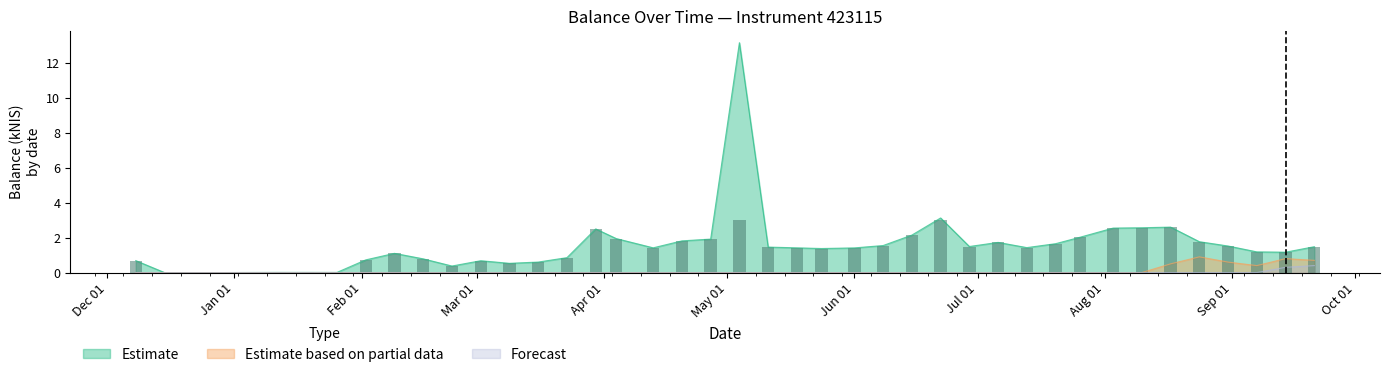

Rank the series by their maximum value, from lowest to highest.

Forecast, Estimate based on partial data, Estimate